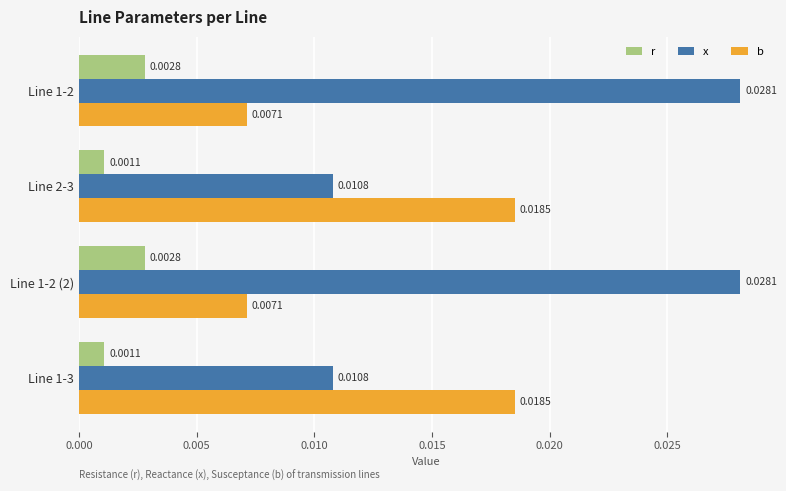

At how many categories does at least one series exceed 0?

4